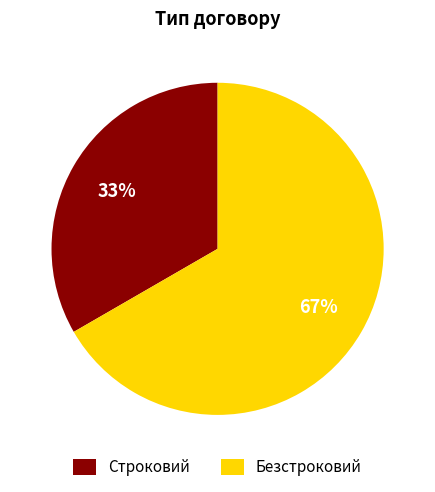

Is the sum of Строковий and Безстроковий greater than half?

Yes